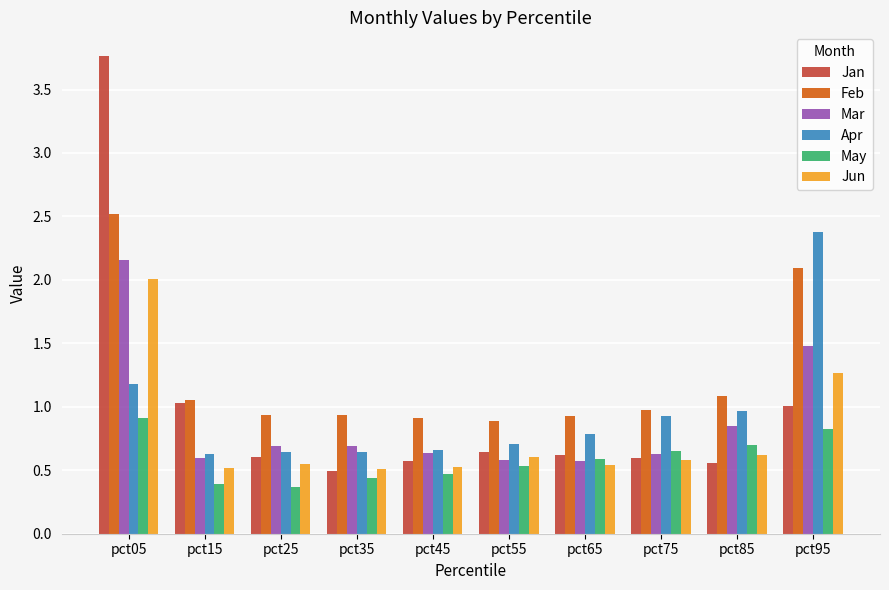

Which series has the widest spread of values?

Jan